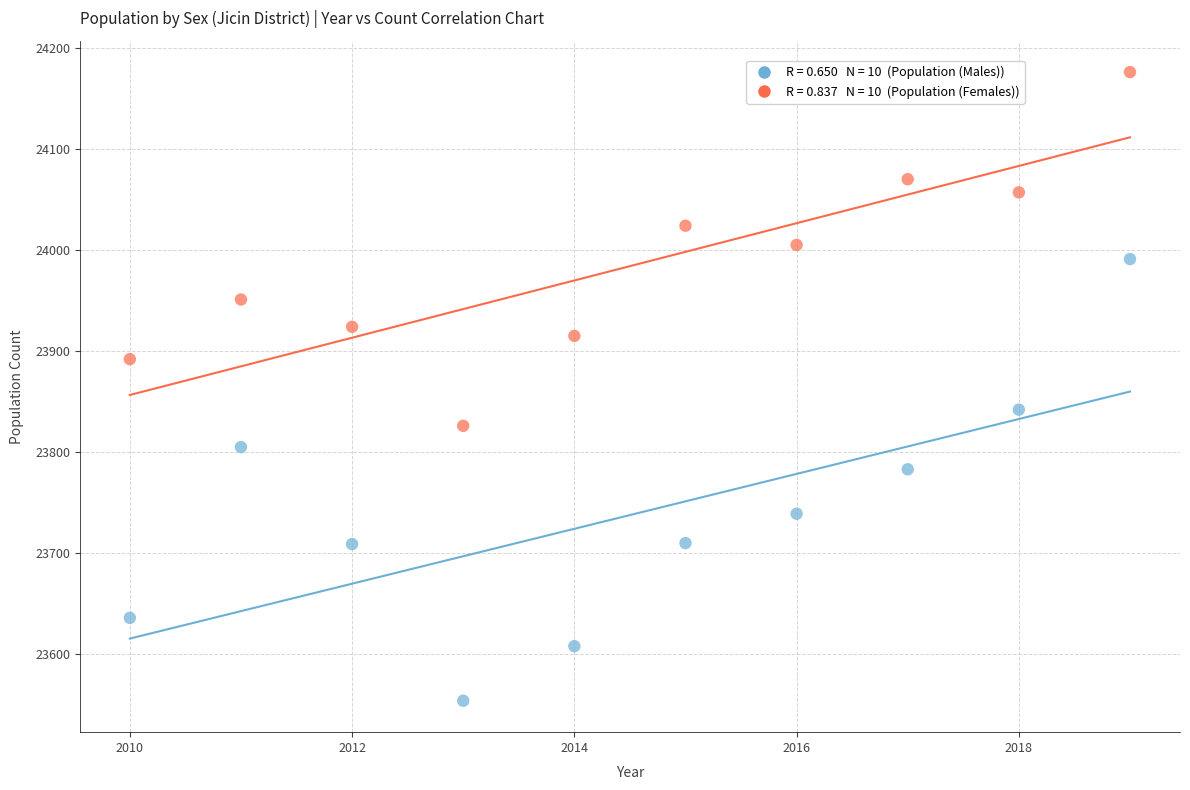

Across all data points, what is the range of Y values (max minus min)?

622